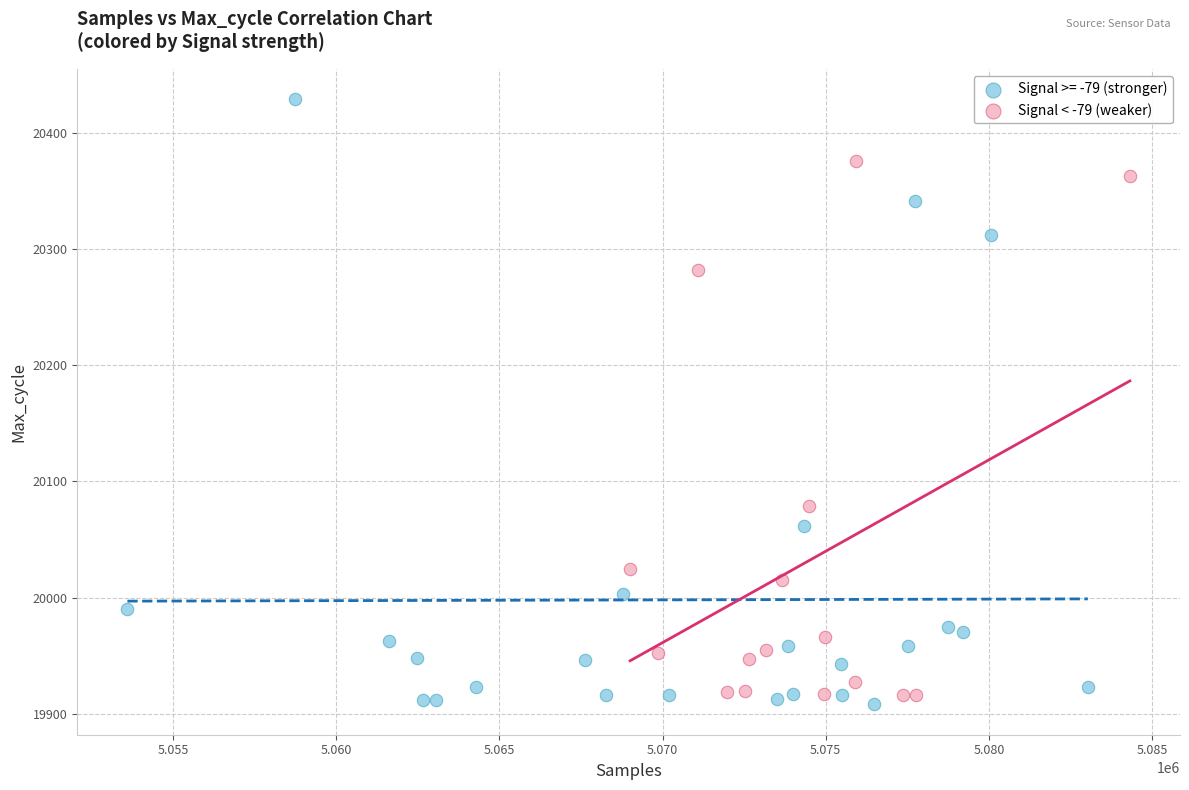

Which series has the largest Y range (max minus min)?

Signal >= -79 (stronger)